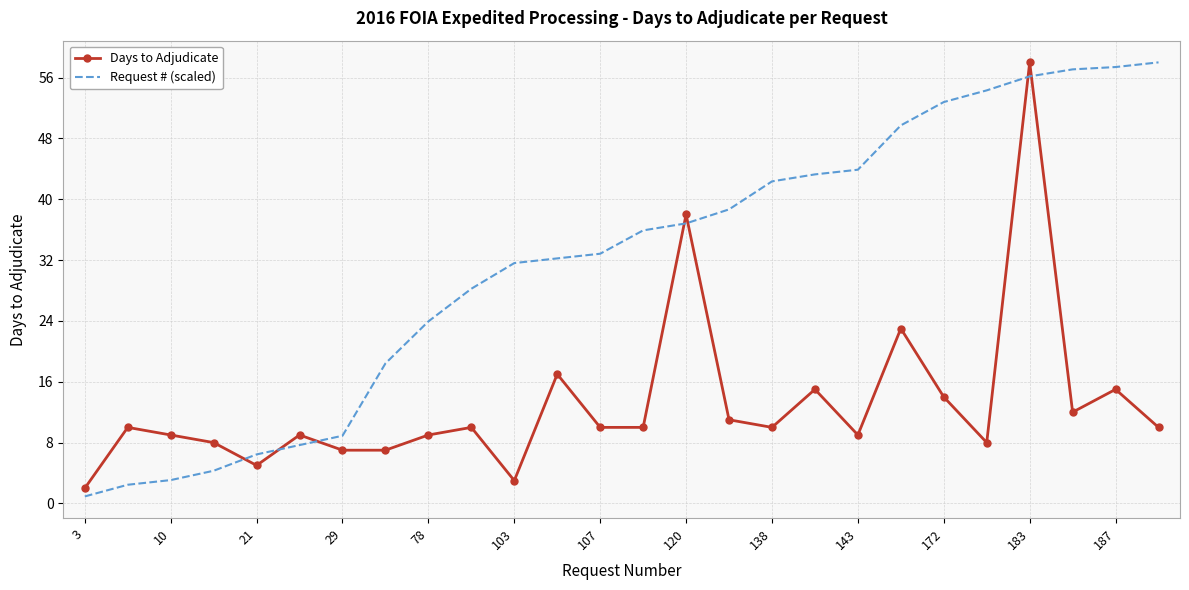

What is the difference between the maximum and second lowest values in the Days to Adjudicate series?

55.0